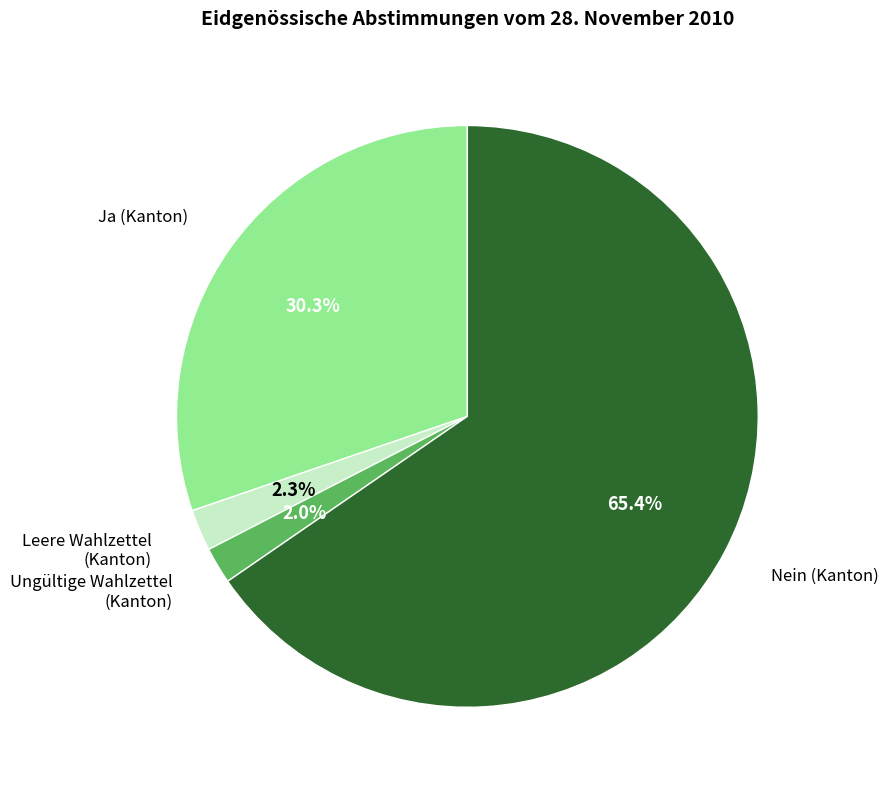

Does any single category account for the majority?

Yes